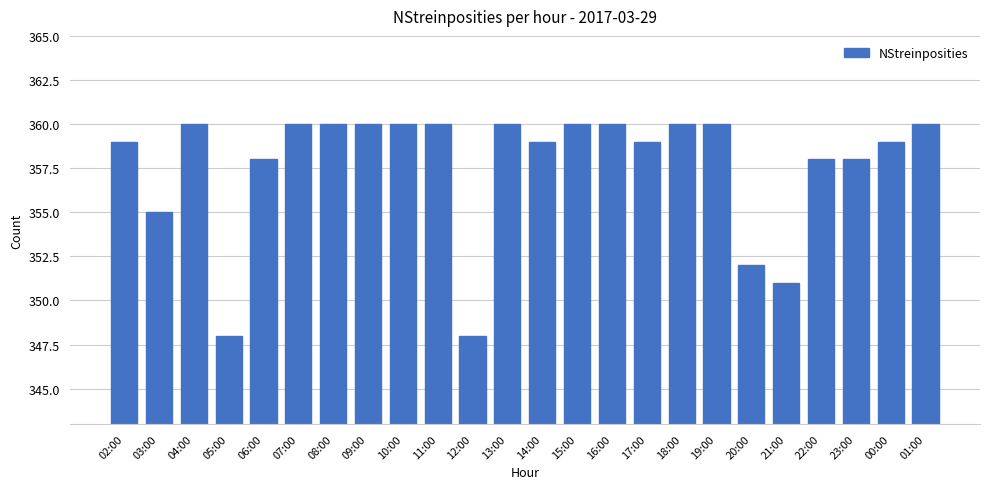

What is the minimum value shown in the chart?

348